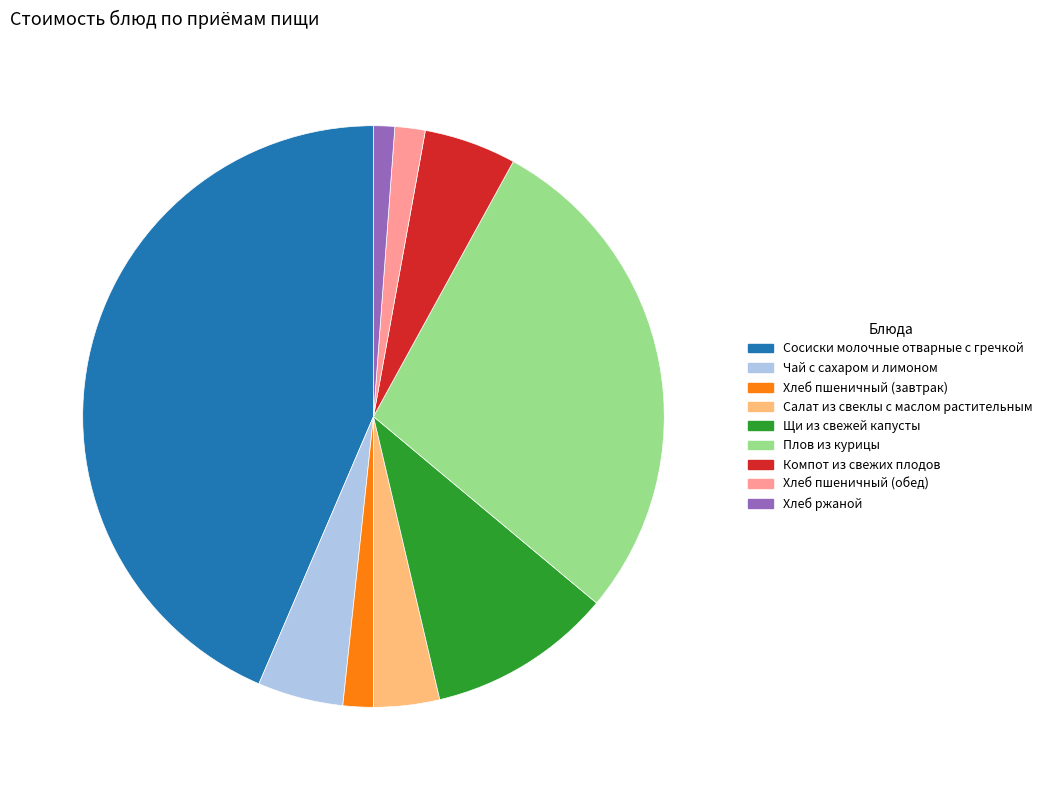

Which slice is the smallest?

Хлеб ржаной